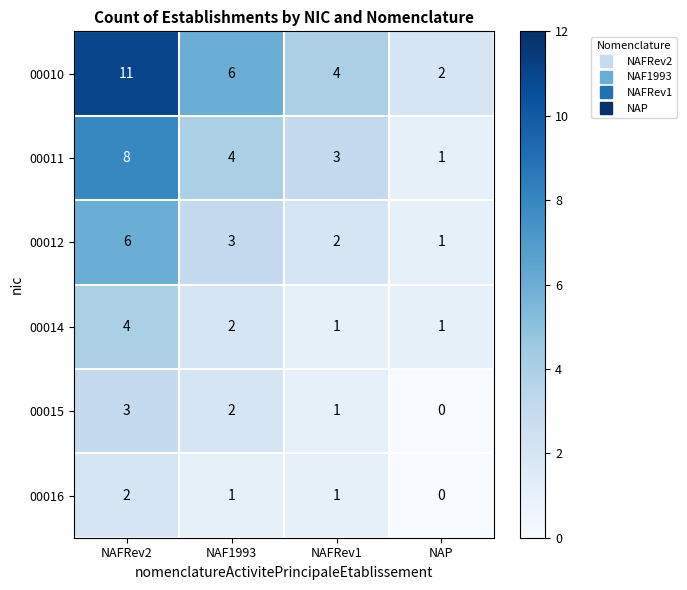

What is the maximum value shown in the chart?

11